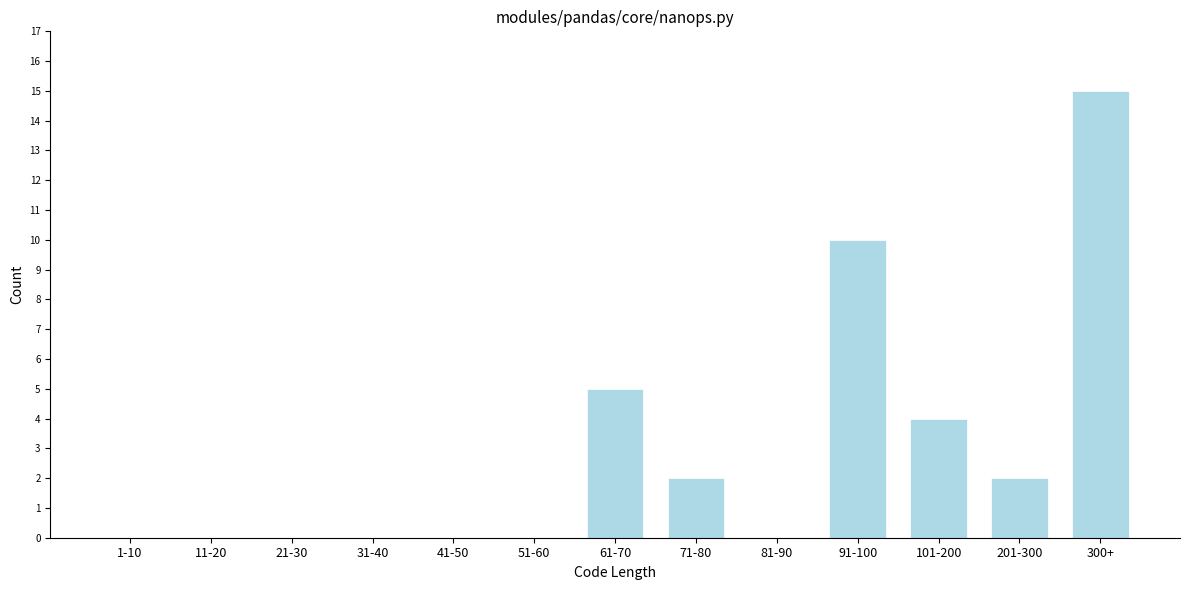

Reading right to left, what are all the values shown in this chart?

300+=15	201-300=2	101-200=4	91-100=10	81-90=0	71-80=2	61-70=5	51-60=0	41-50=0	31-40=0	21-30=0	11-20=0	1-10=0